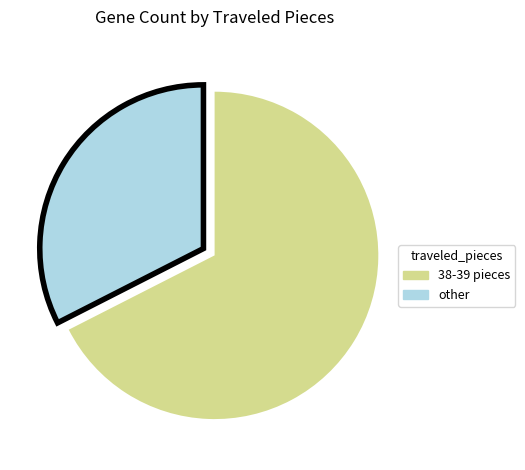

Is there a majority slice in this chart?

Yes